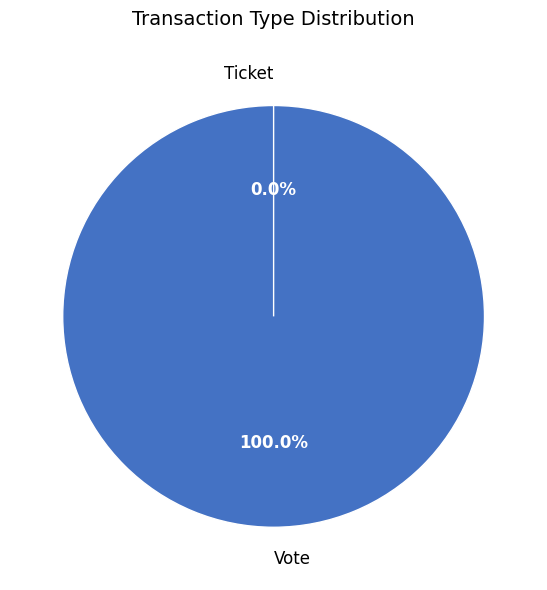

Which category accounts for the majority?

Vote